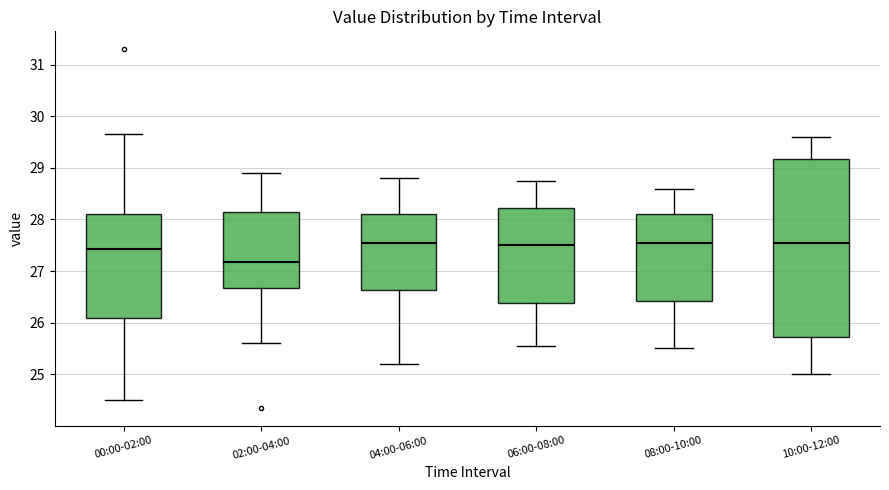

Reading left to right, transcribe this box plot: for each box, give where its median line is, the range the box spans, and where its two whiskers end, as read against the y-axis. The values are not printed on the chart, so give them approximately, as read against the axis.

00:00-02:00: median 27.4, box 26.1 to 28.1, whiskers 24.5 to 29.7
02:00-04:00: median 27.2, box 26.7 to 28.1, whiskers 25.6 to 28.9
04:00-06:00: median 27.6, box 26.6 to 28.1, whiskers 25.2 to 28.8
06:00-08:00: median 27.5, box 26.4 to 28.2, whiskers 25.6 to 28.8
08:00-10:00: median 27.6, box 26.4 to 28.1, whiskers 25.5 to 28.6
10:00-12:00: median 27.6, box 25.7 to 29.2, whiskers 25.0 to 29.6